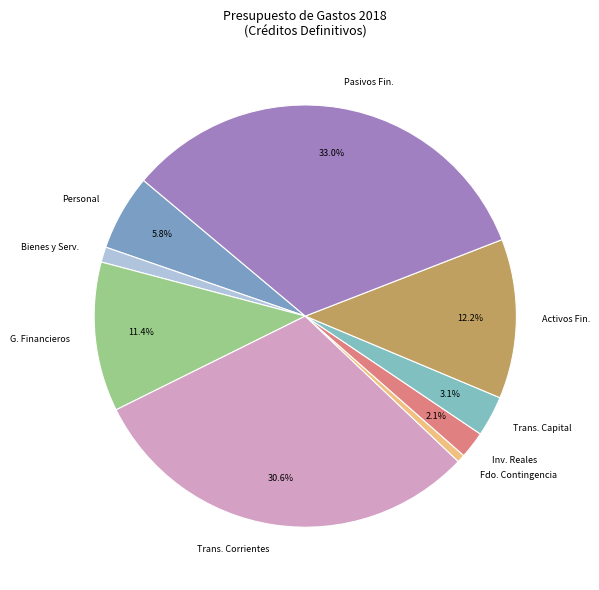

To the nearest percent, what is the average slice percentage?

11%